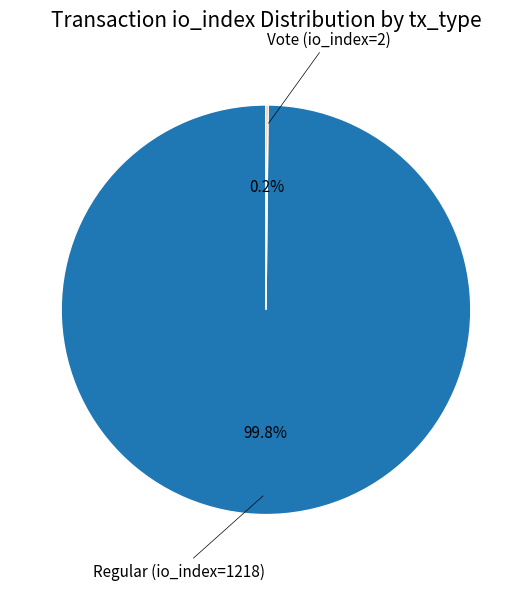

Is there any slice that represents more than half of the pie?

Yes